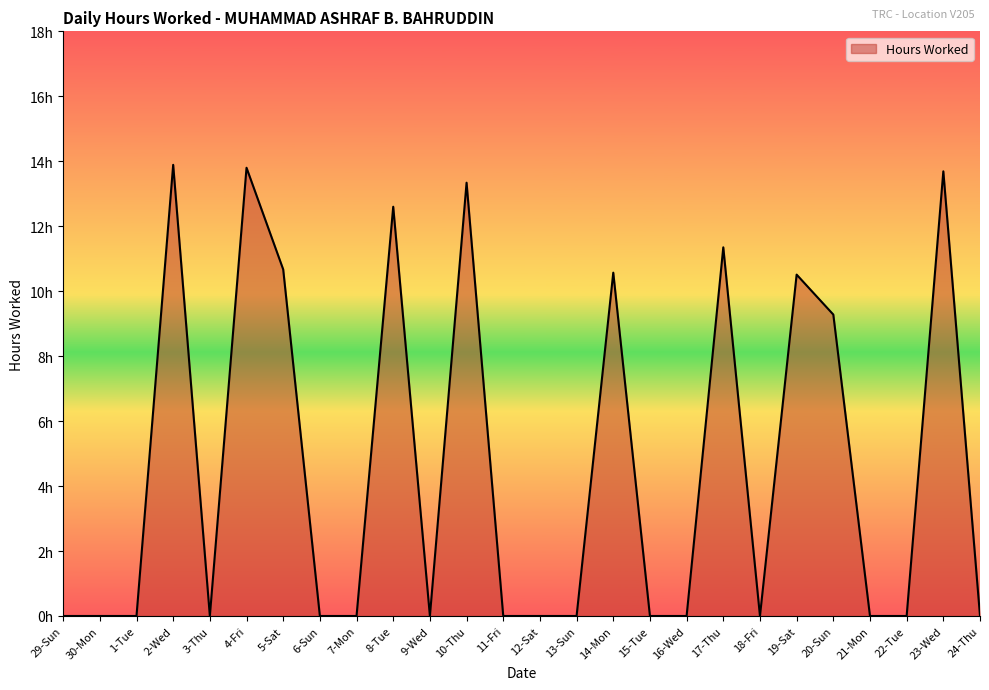

Rank the categories by value from lowest to highest.

29-Sun, 30-Mon, 1-Tue, 3-Thu, 6-Sun, 7-Mon, 9-Wed, 11-Fri, 12-Sat, 13-Sun, 15-Tue, 16-Wed, 18-Fri, 21-Mon, 22-Tue, 24-Thu, 20-Sun, 19-Sat, 14-Mon, 5-Sat, 17-Thu, 8-Tue, 10-Thu, 23-Wed, 4-Fri, 2-Wed